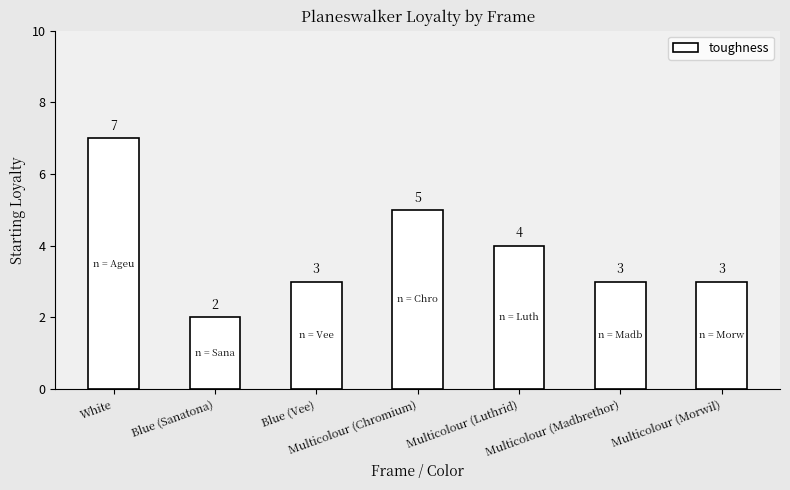

What is the value of the 3rd bar from the left?

3